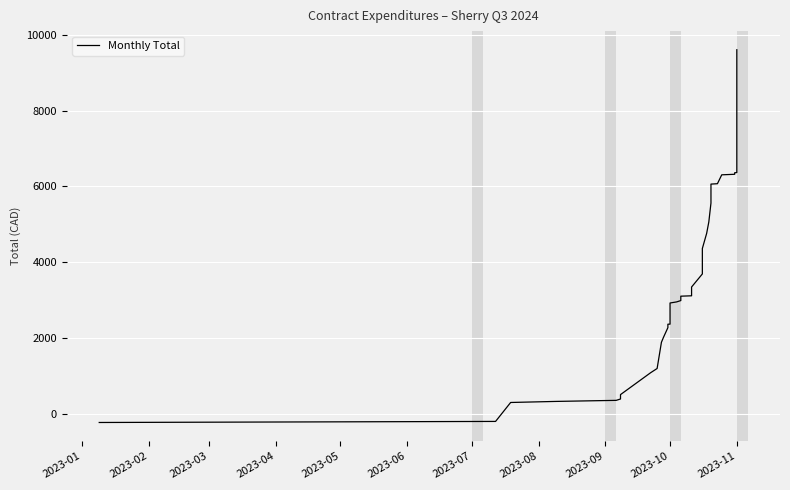

The chart shows a value of -203.0 at 2023-02. True or false?

True